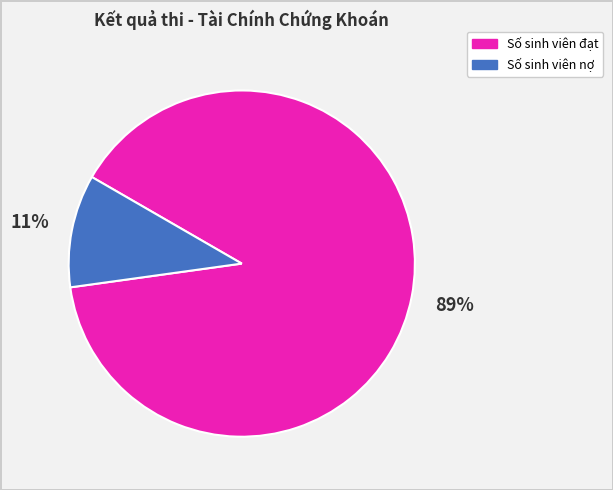

How many slices are in this pie chart?

2